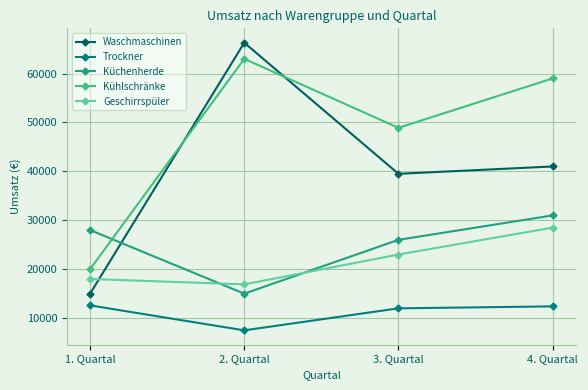

What is the total value across all series at 1. Quartal?

93600